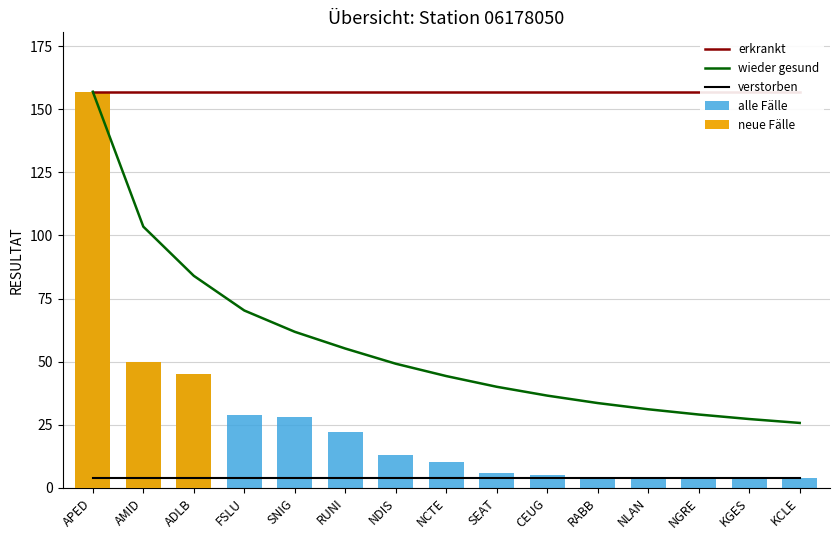

What is the difference between the highest and lowest values at KCLE?

157.0